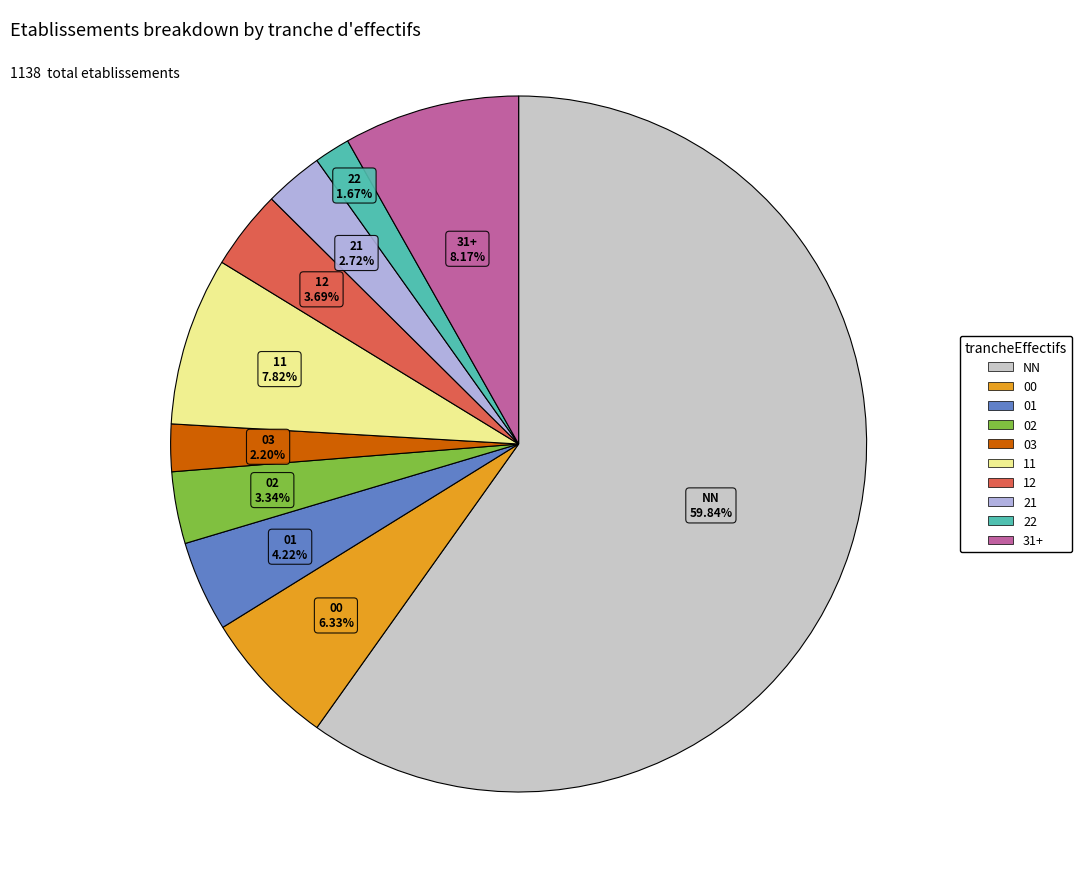

Does any single category account for the majority?

Yes